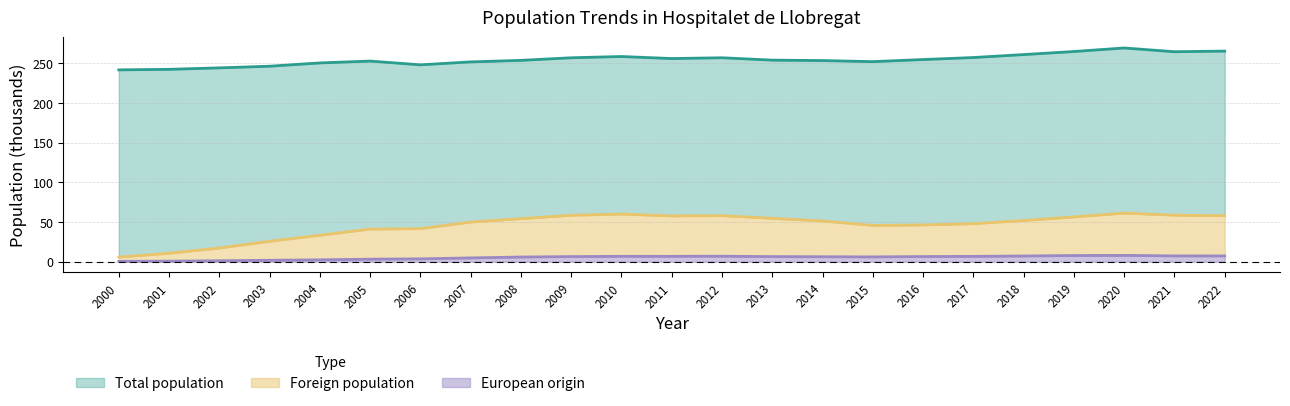

How many categories are shown in the chart?

23